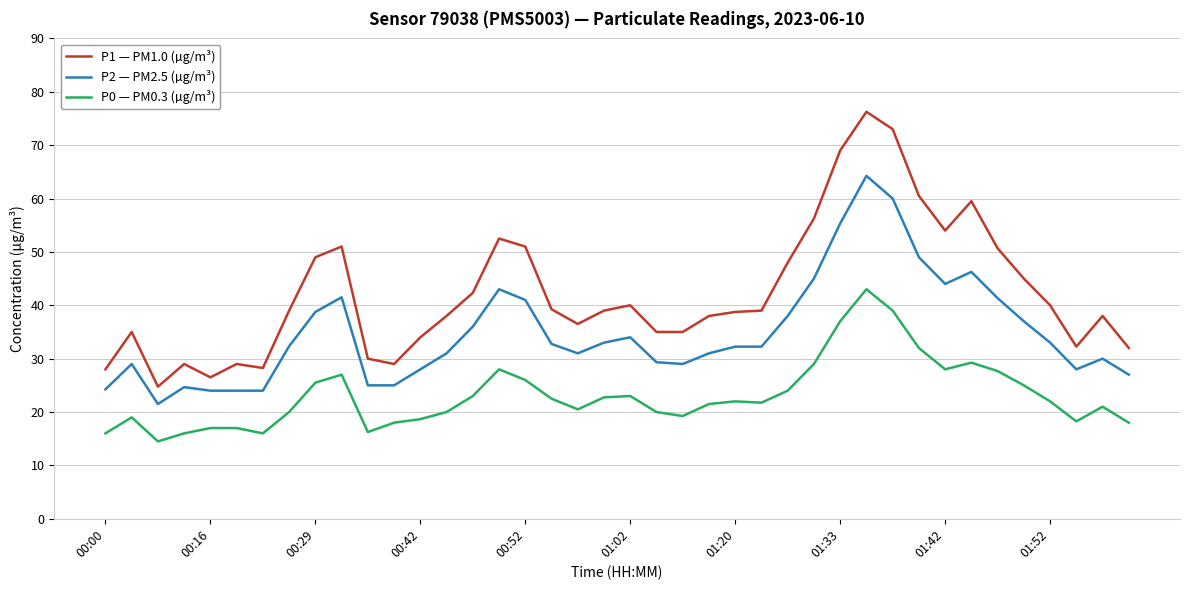

Which series has the largest total across all categories?

P1 — PM1.0 (µg/m³)